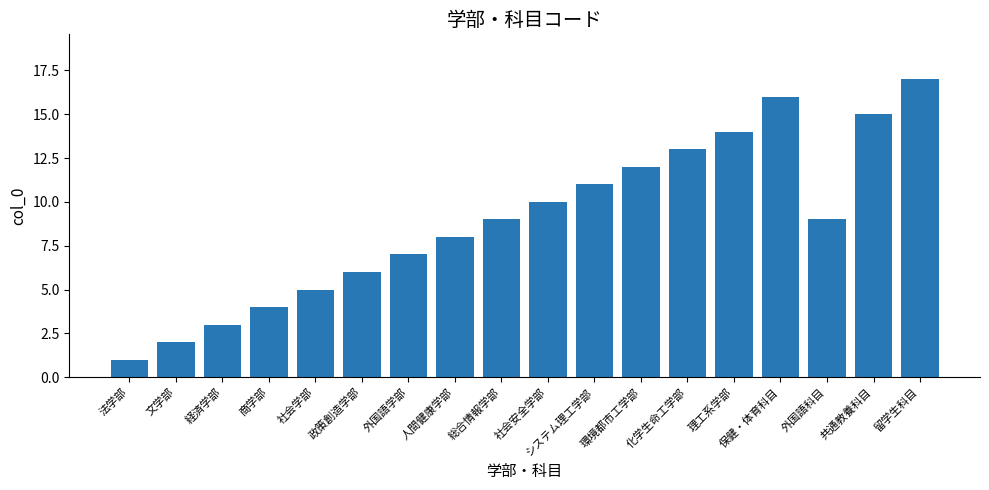

Does the chart contain stacked bars?

No